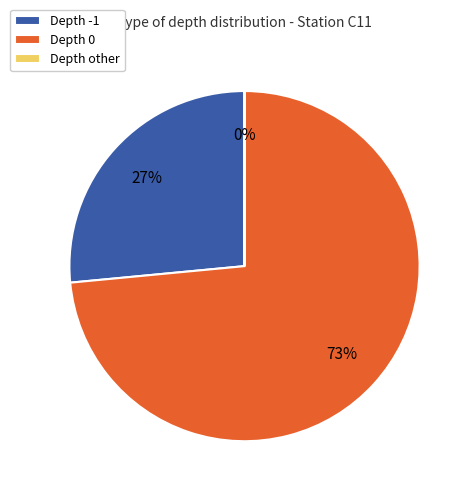

Does any single category account for the majority?

Yes